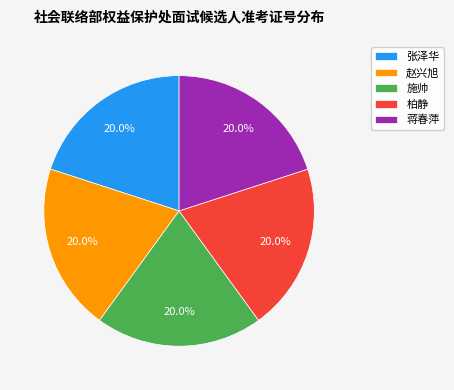

True or false: 柏静 accounts for 20% of the total.

True